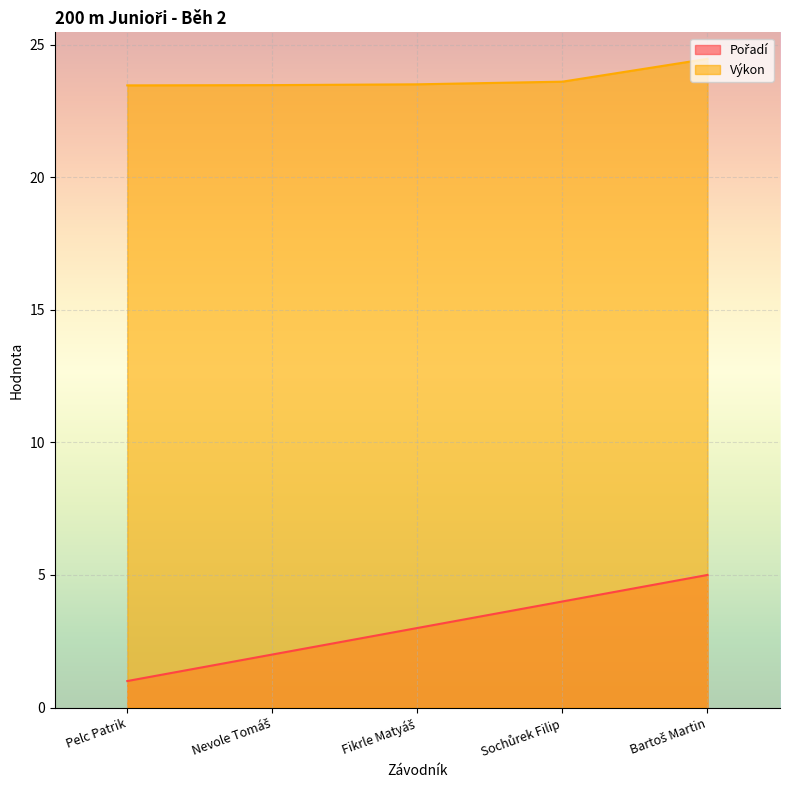

Reading left to right, list all the values displayed in this chart.

Pořadí: Pelc Patrik=1.0	Nevole Tomáš=2.0	Fikrle Matyáš=3.0	Sochůrek Filip=4.0	Bartoš Martin=5.0
Výkon: Pelc Patrik=23.5	Nevole Tomáš=23.5	Fikrle Matyáš=23.5	Sochůrek Filip=23.6	Bartoš Martin=24.5